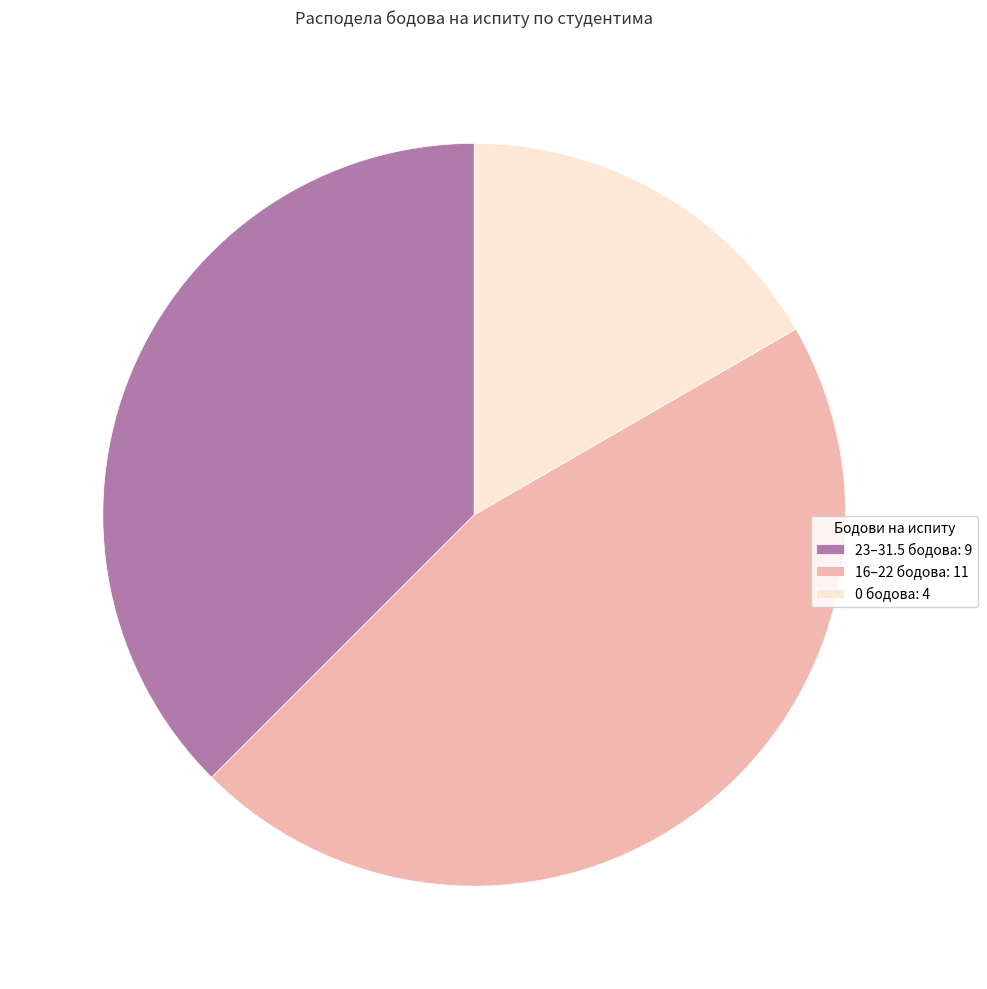

Is it true that 23–31.5 бодова: 9 is 47% of the pie?

False